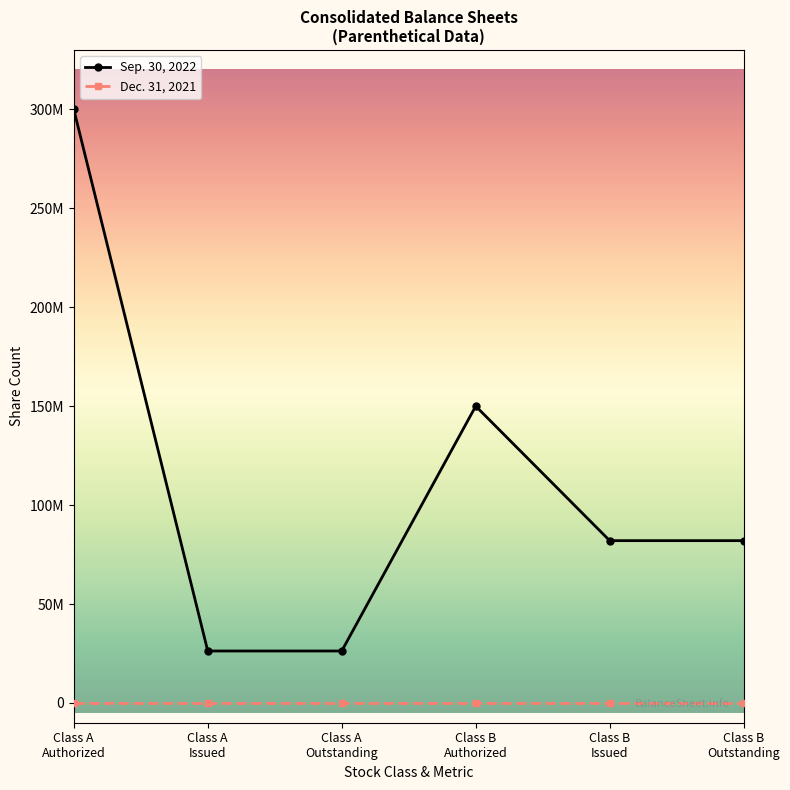

Where is Dec. 31, 2021 nearest to the value 0?

Class A
Authorized